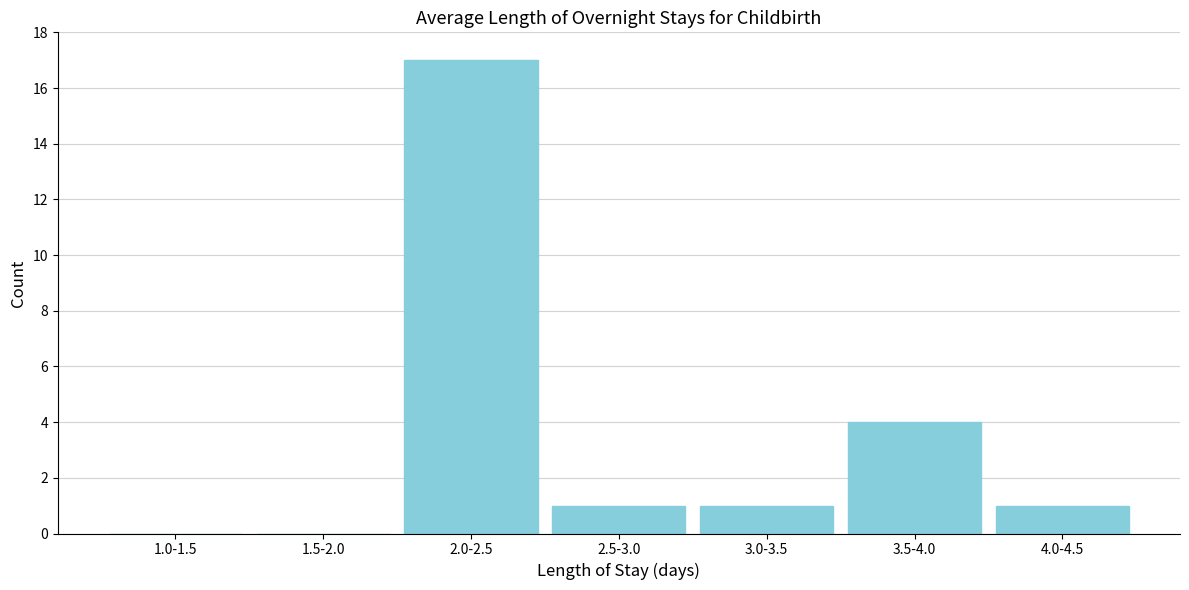

Reading left to right, what are all the values shown in this chart?

1.0-1.5=0	1.5-2.0=0	2.0-2.5=17	2.5-3.0=1	3.0-3.5=1	3.5-4.0=4	4.0-4.5=1